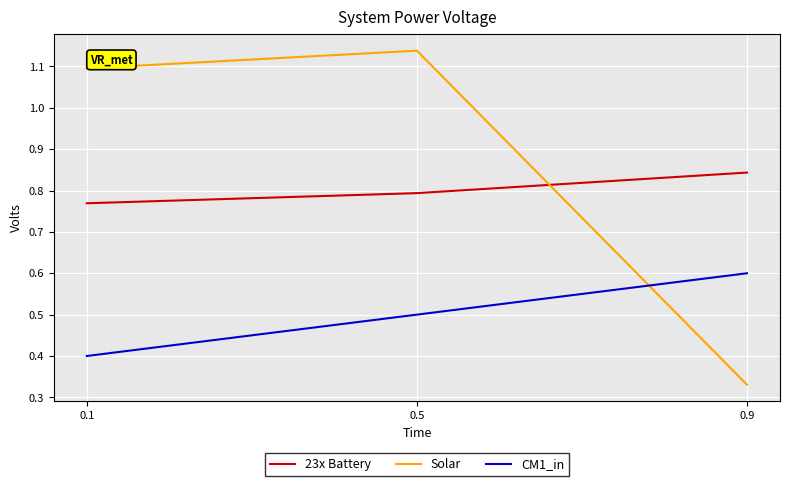

Which category has the highest value in the CM1_in series?

0.9